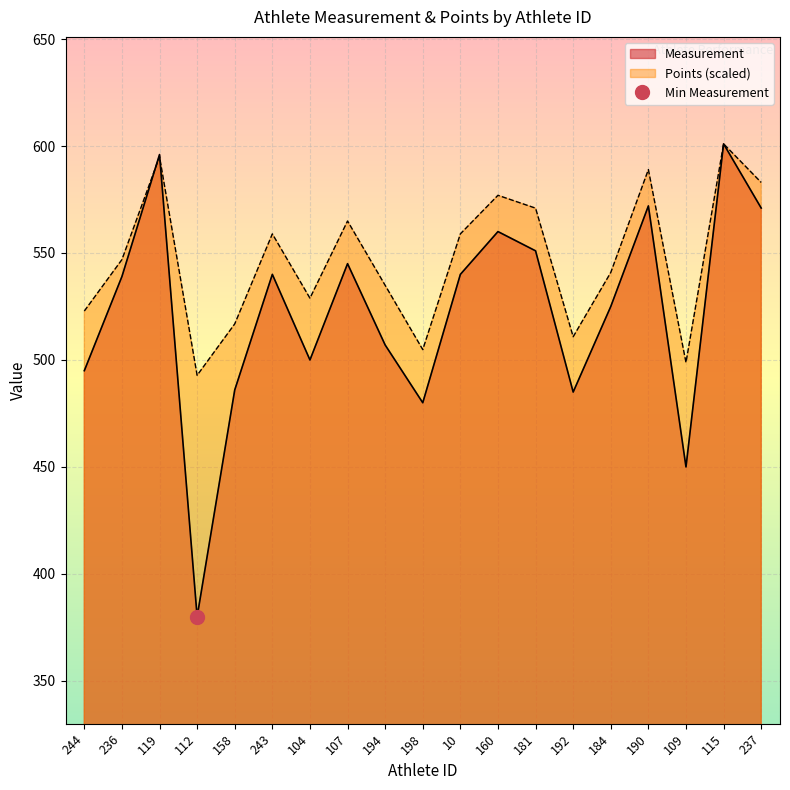

Which series has the largest total across all categories?

Points